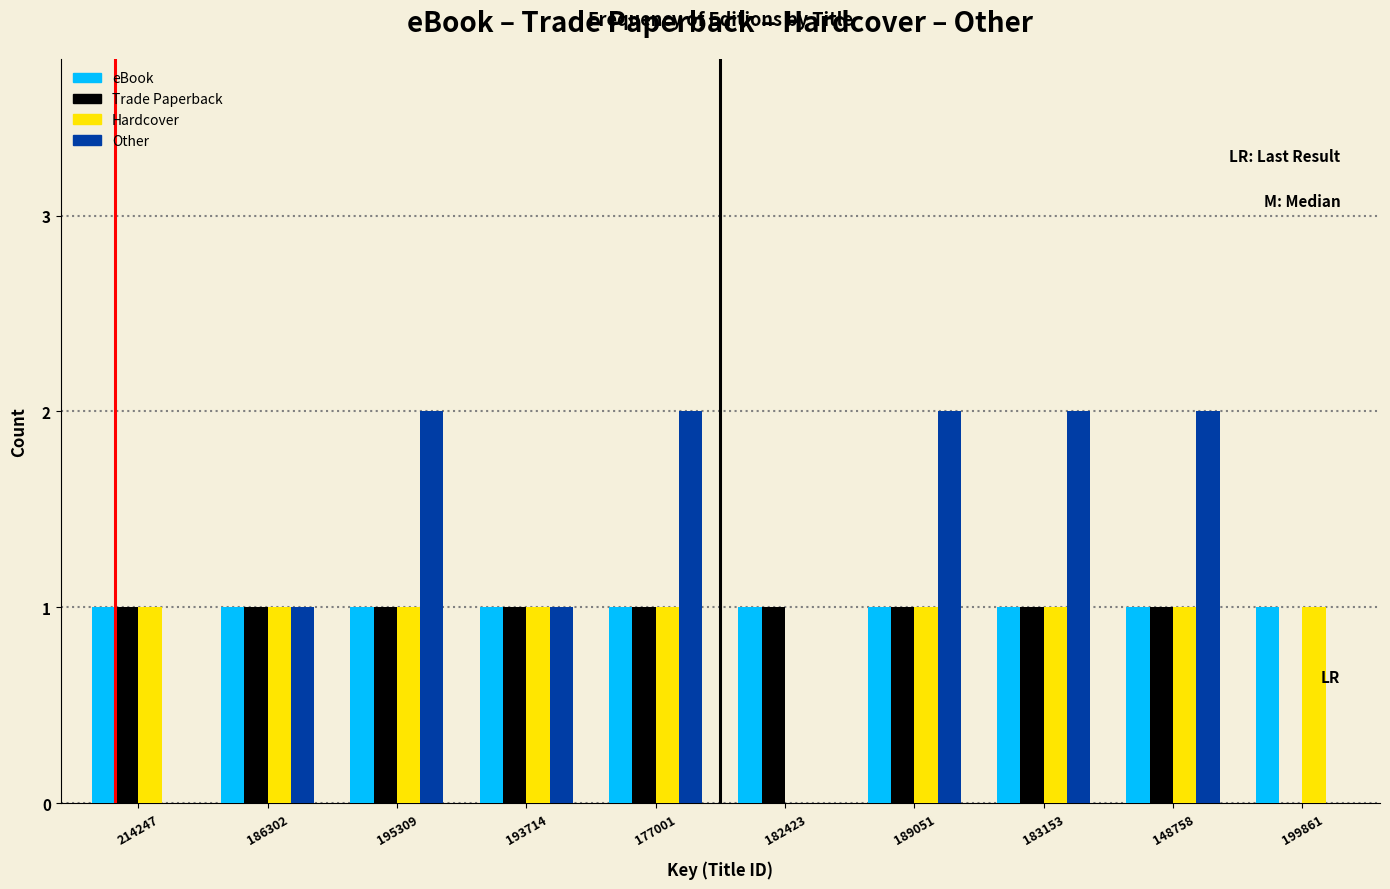

Is it true that Other equals 0 at 214247?

True